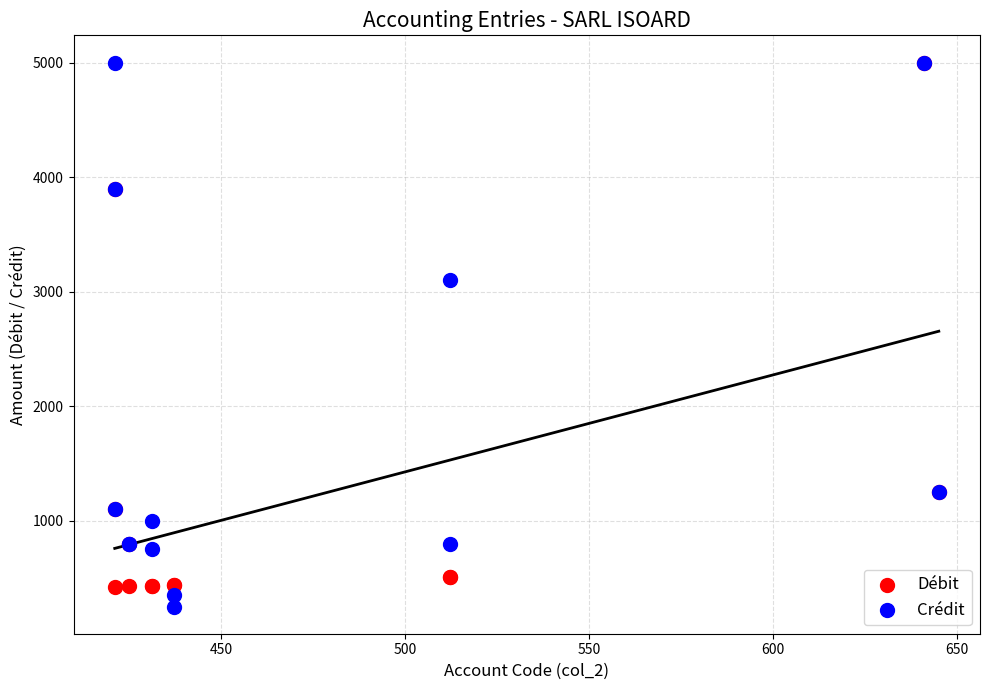

In the Crédit series, what Y value is closest to 2625?

3100